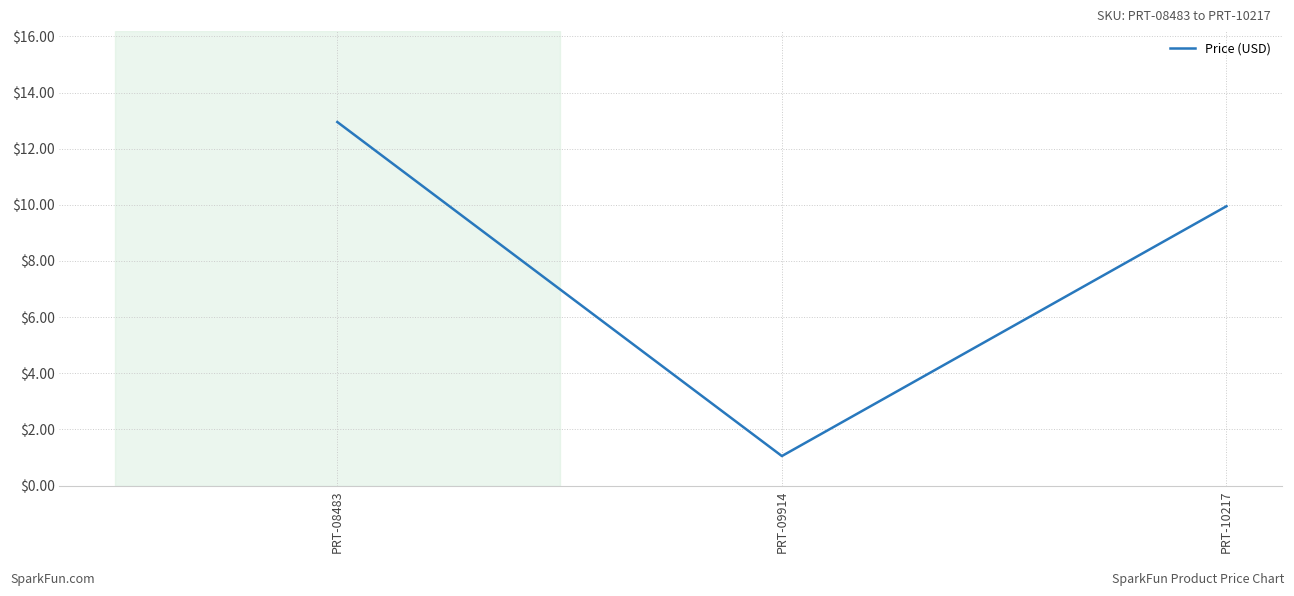

What is the change in value from PRT-08483 to PRT-10217?

-3.0